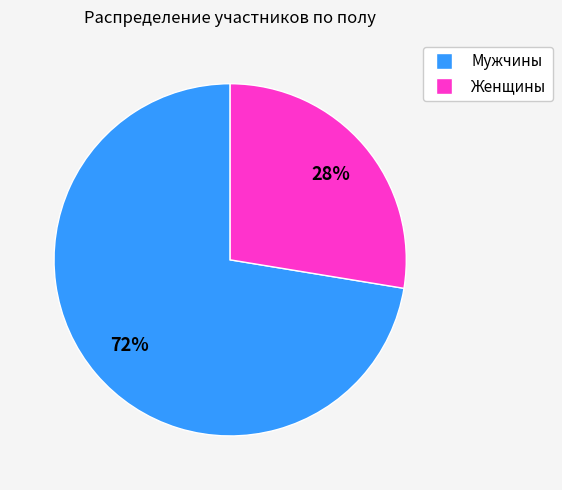

Rank the categories by value from lowest to highest.

Женщины, Мужчины